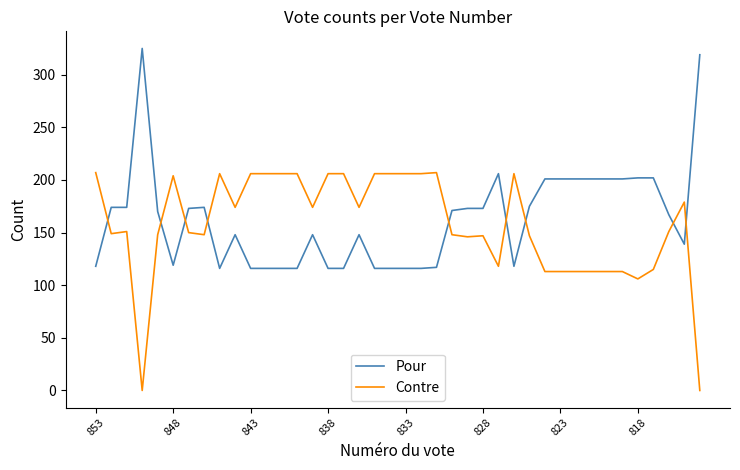

List the series in order of their peak value, lowest first.

Contre, Pour